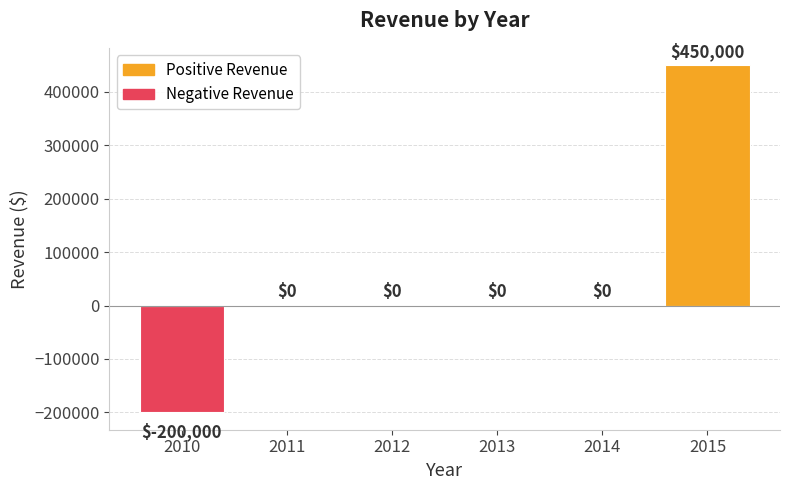

Which category has the highest value across all series?

2015